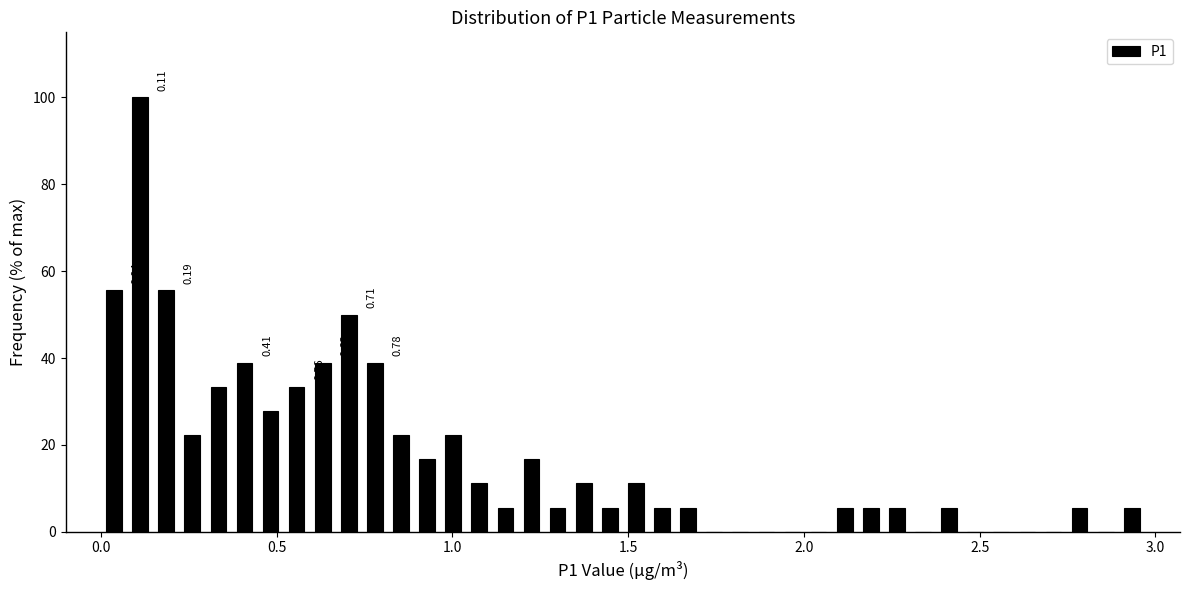

Around what value on the x-axis is the tallest bar? Give the approximate position of its centre, as read against the axis.

0.10